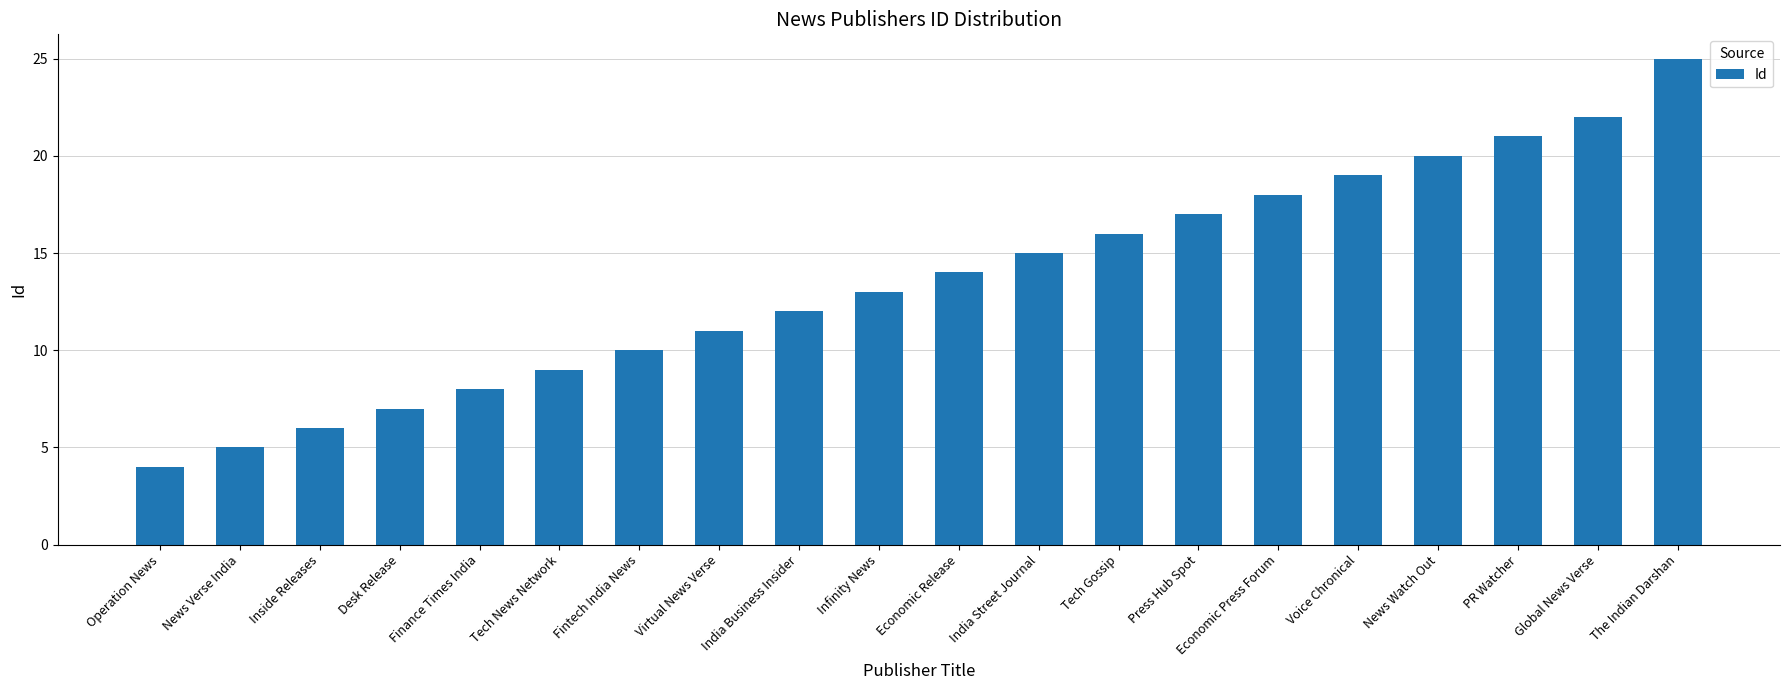

What is the value of the 11th bar from the left?

14